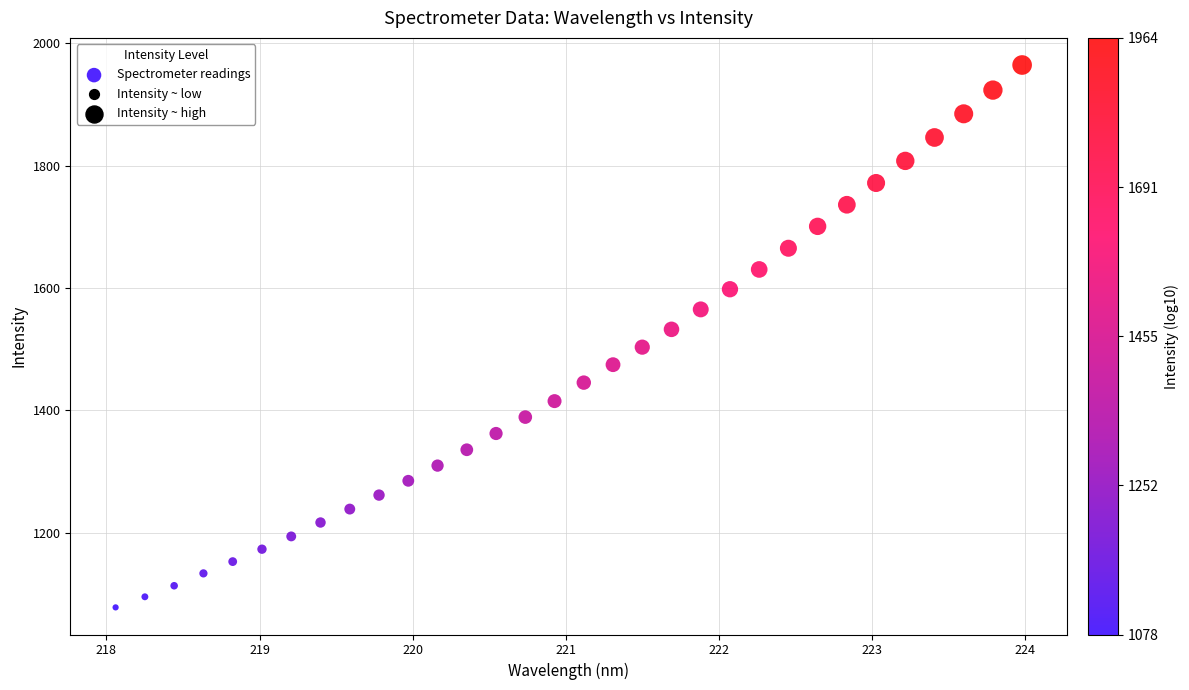

What is the range of Y values (max minus min)?

886.5